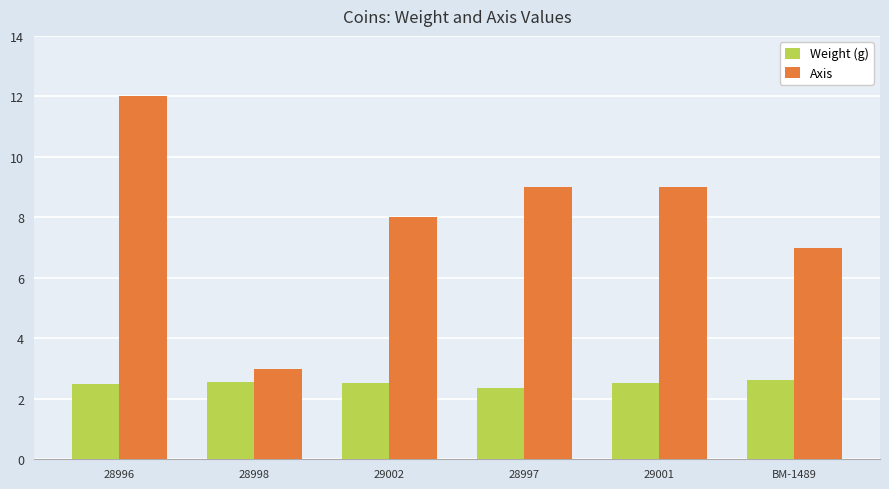

What is the sum of all Weight (g) values?

15.1